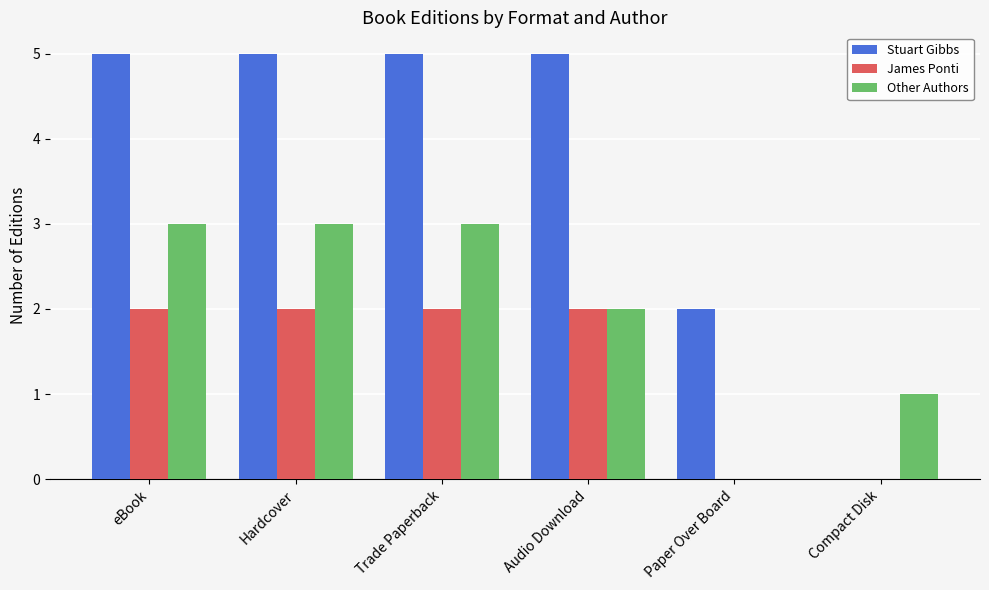

Reading right to left, extract all data points from this chart.

Stuart Gibbs: 0	2	5	5	5	5
James Ponti: 0	0	2	2	2	2
Other Authors: 1	0	2	3	3	3